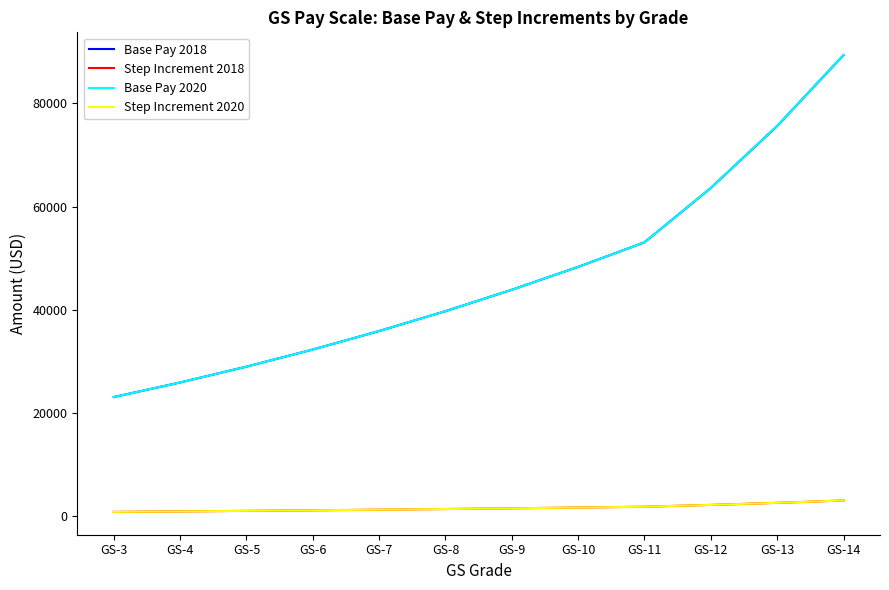

What is the maximum value shown in the chart?

89370